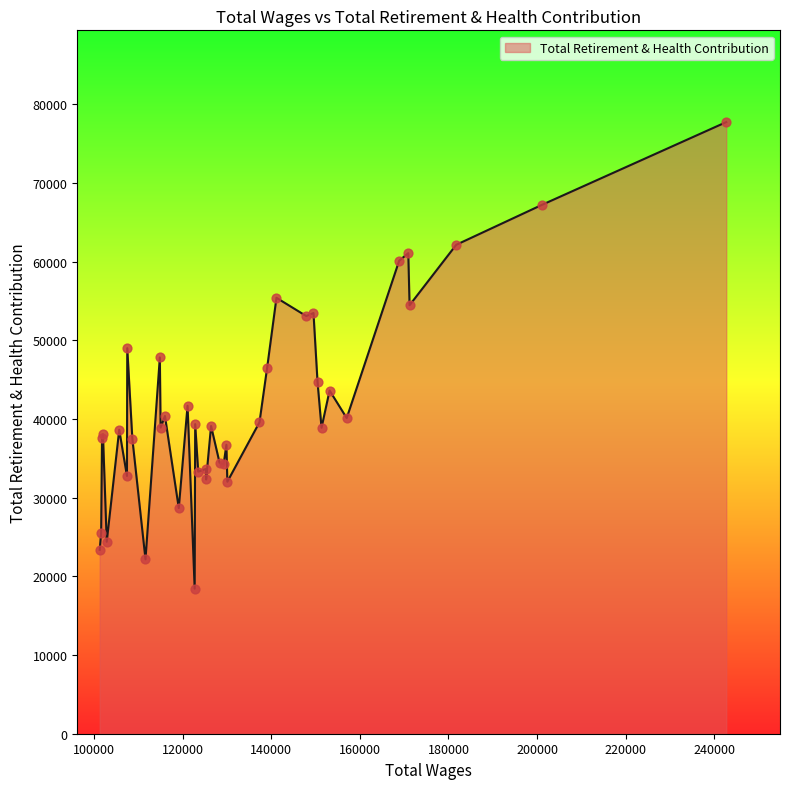

What is the smallest value displayed?

18437